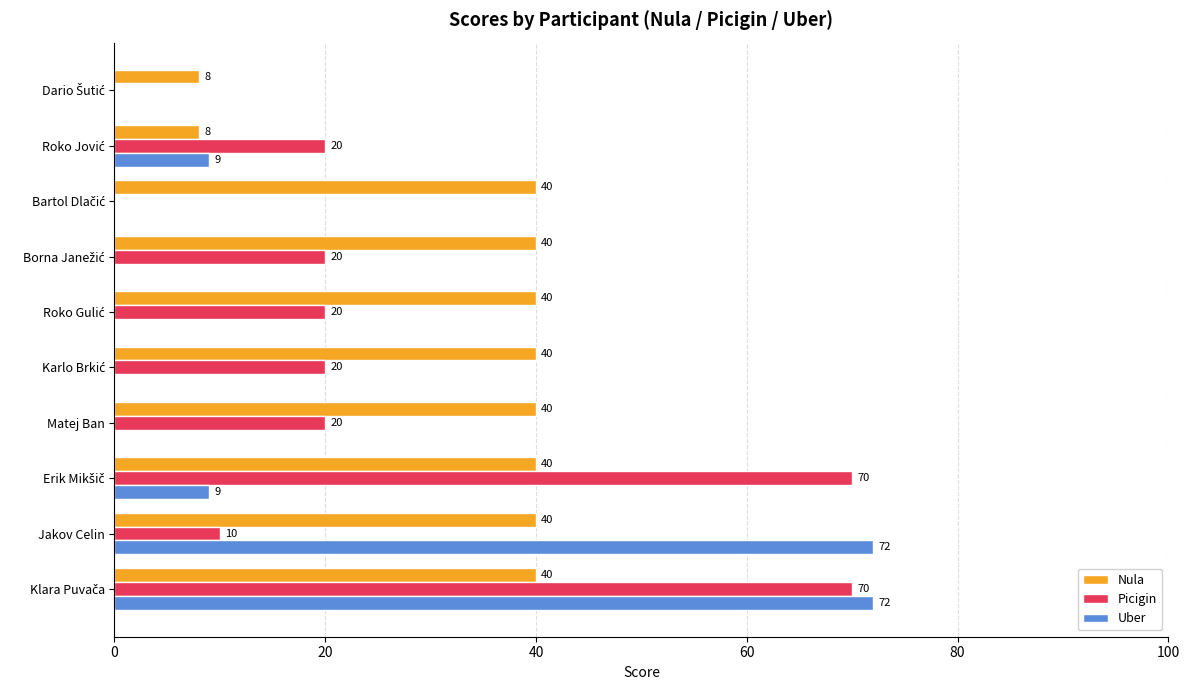

Which series has the largest total across all categories?

Nula